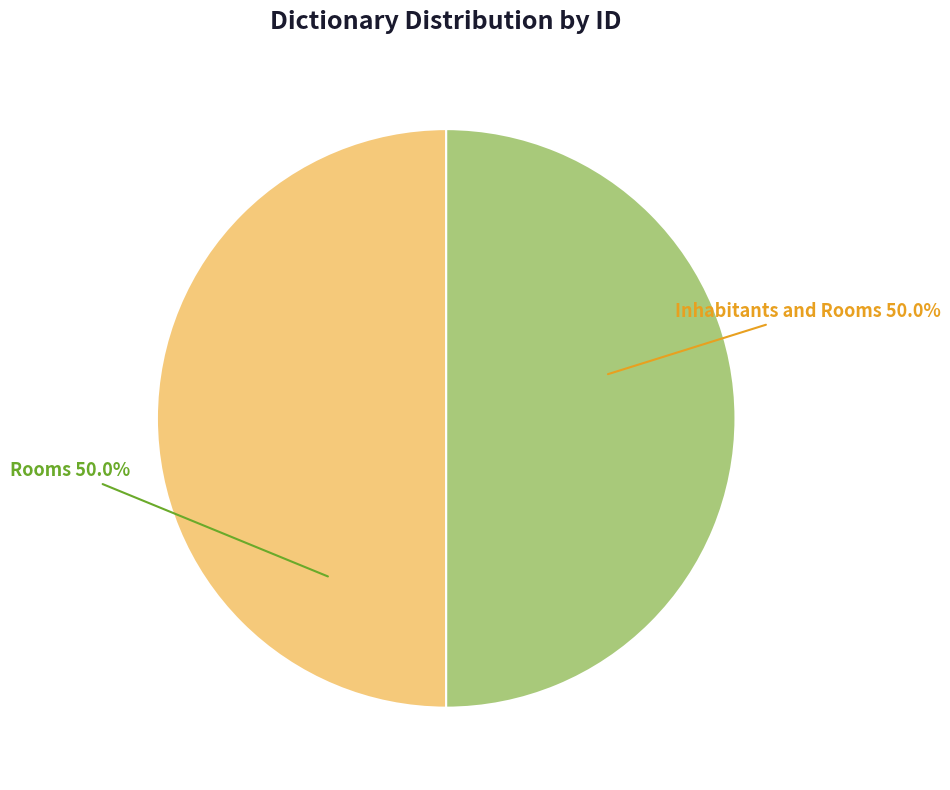

Approximately how many times larger is the value at Inhabitants and Rooms compared to Rooms?

1.0